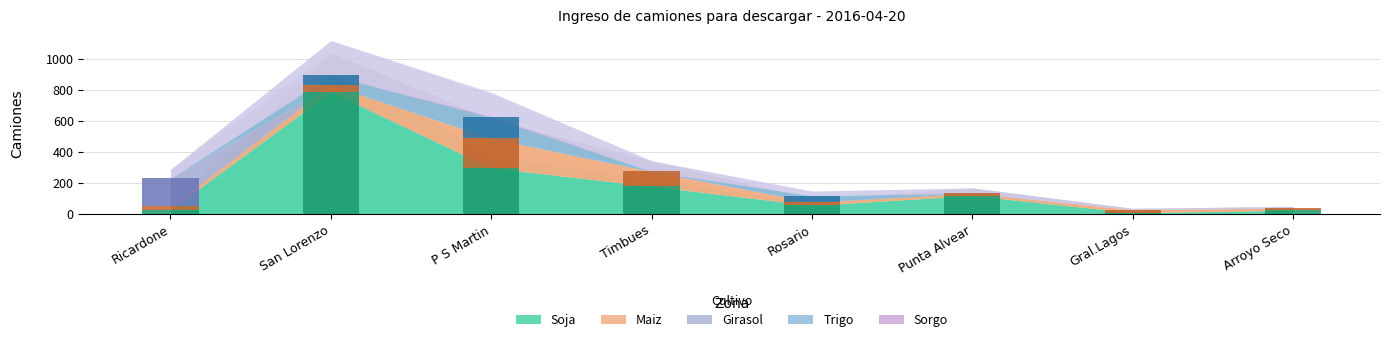

How many distinct data groups are displayed?

5